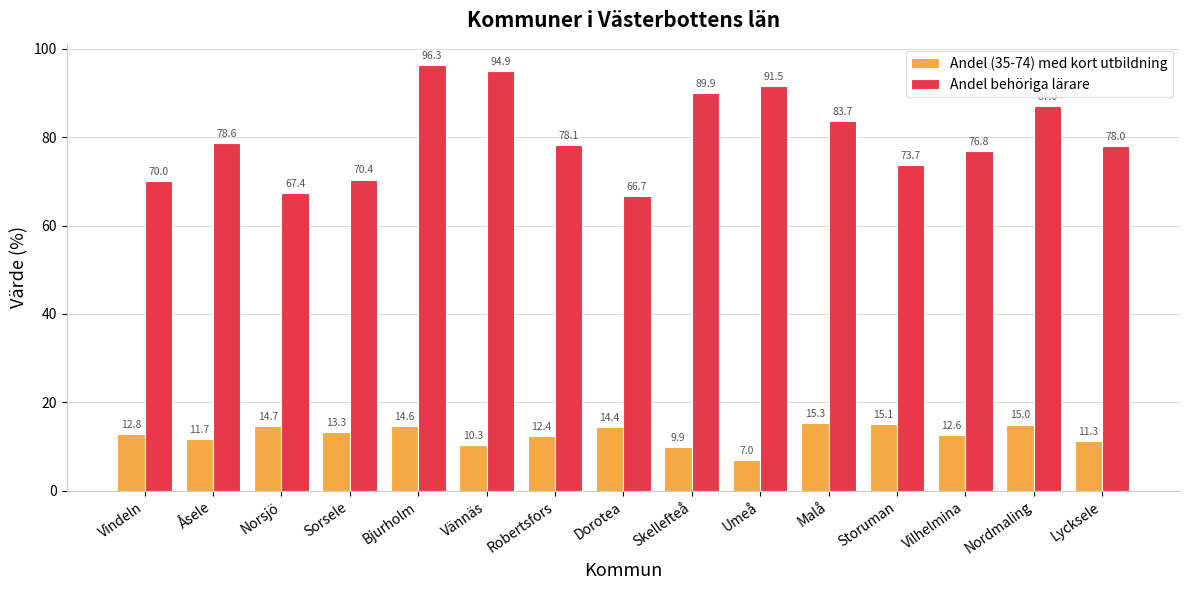

At which label does Andel behöriga lärare reach its minimum?

Dorotea